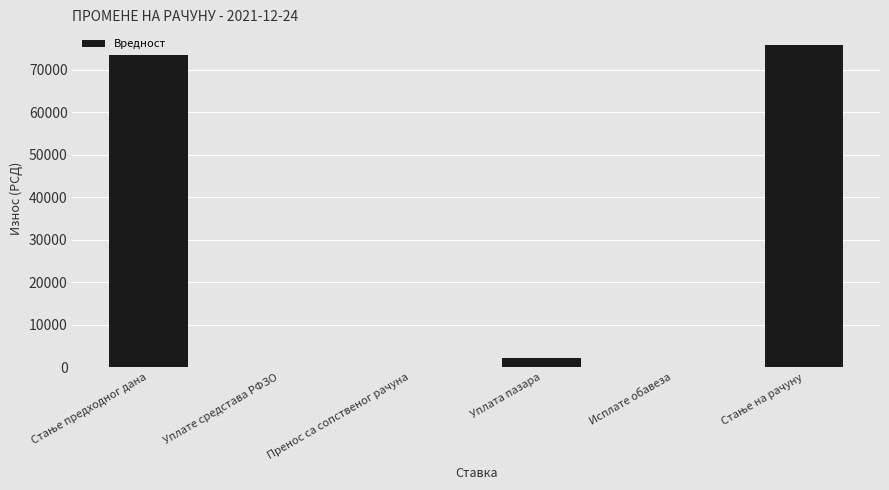

Between Пренос са сопственог рачуна and Уплата пазара, which is larger?

Уплата пазара